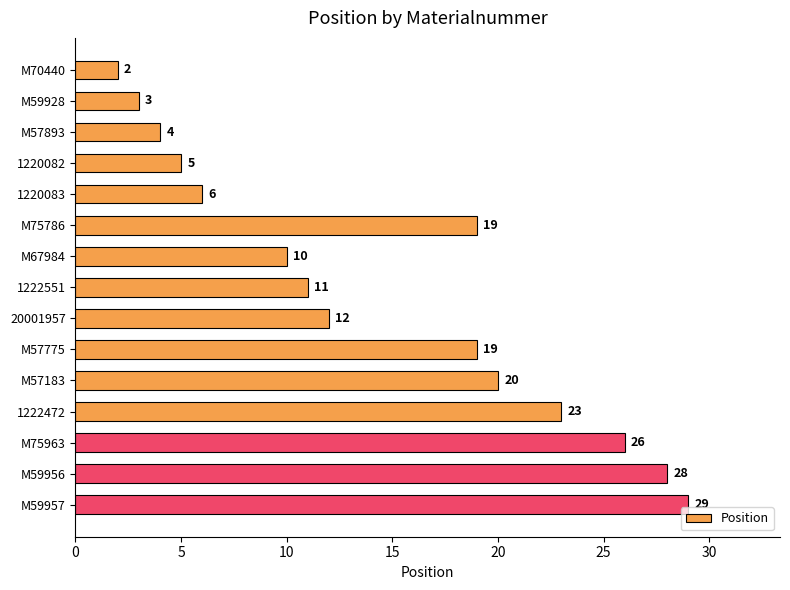

Is it true that the value at M57775 is 10?

False